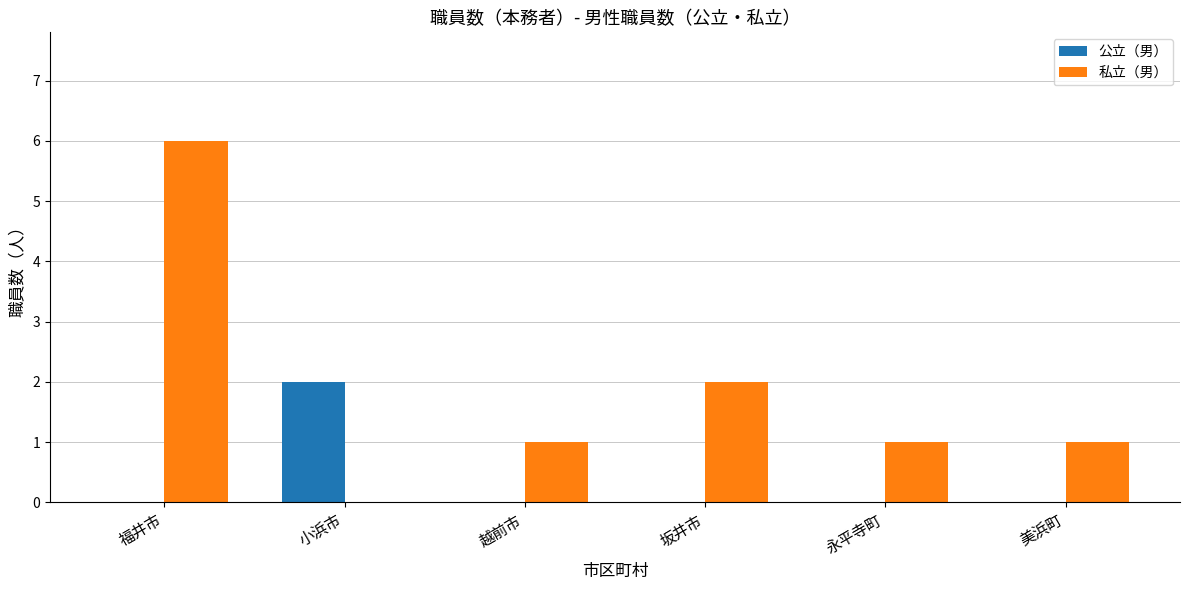

What is the maximum value shown in the chart?

6